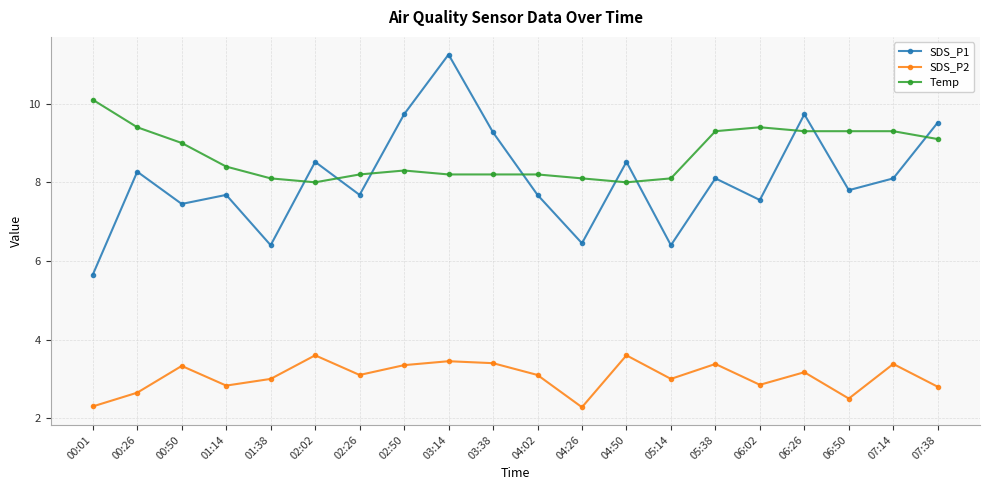

Between 04:26 and 07:14, which series saw the biggest shift?

SDS_P1